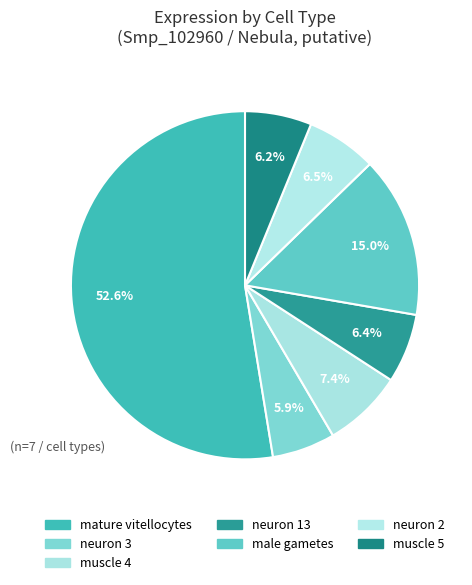

How many slices are in this pie chart?

7